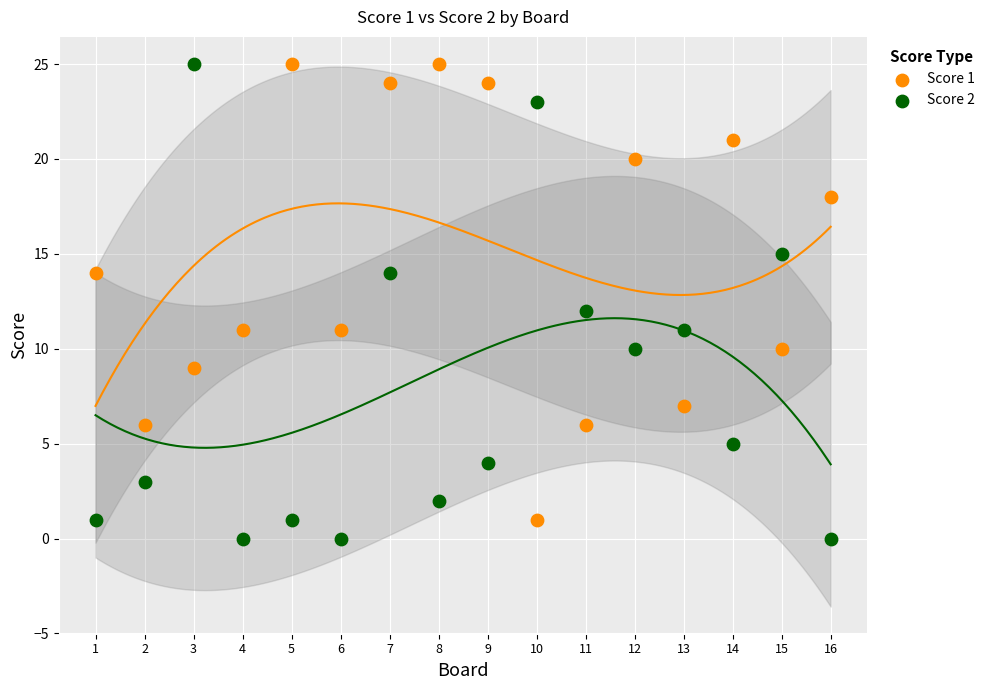

Which series has the widest spread of Y values?

Score 2